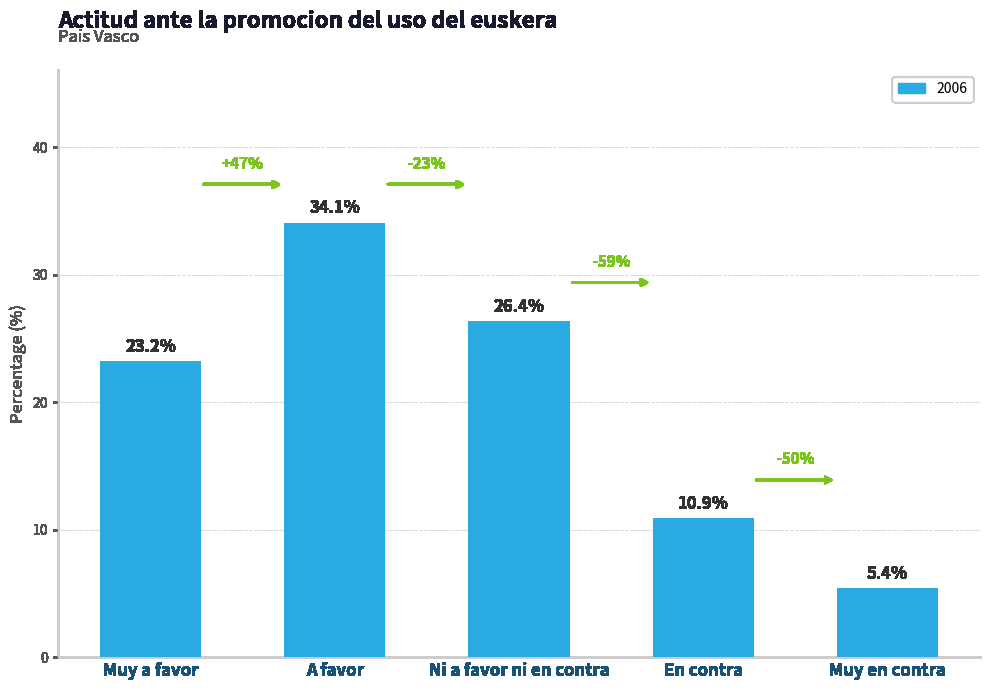

What is the difference between the maximum and minimum values?

28.7